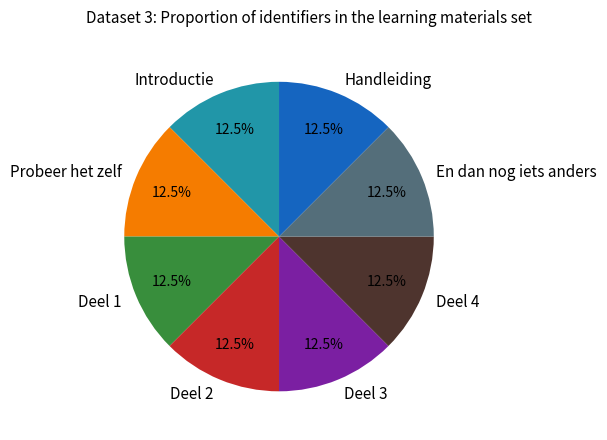

How many segments does this pie chart have?

8